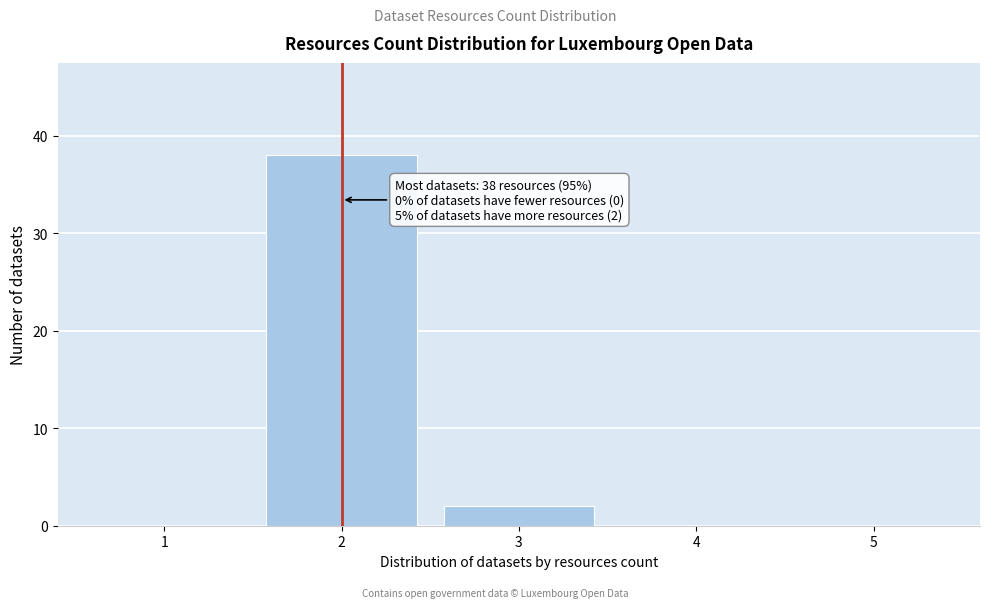

Reading left to right, what are all the values shown in this chart?

1=0	2=38	3=2	4=0	5=0